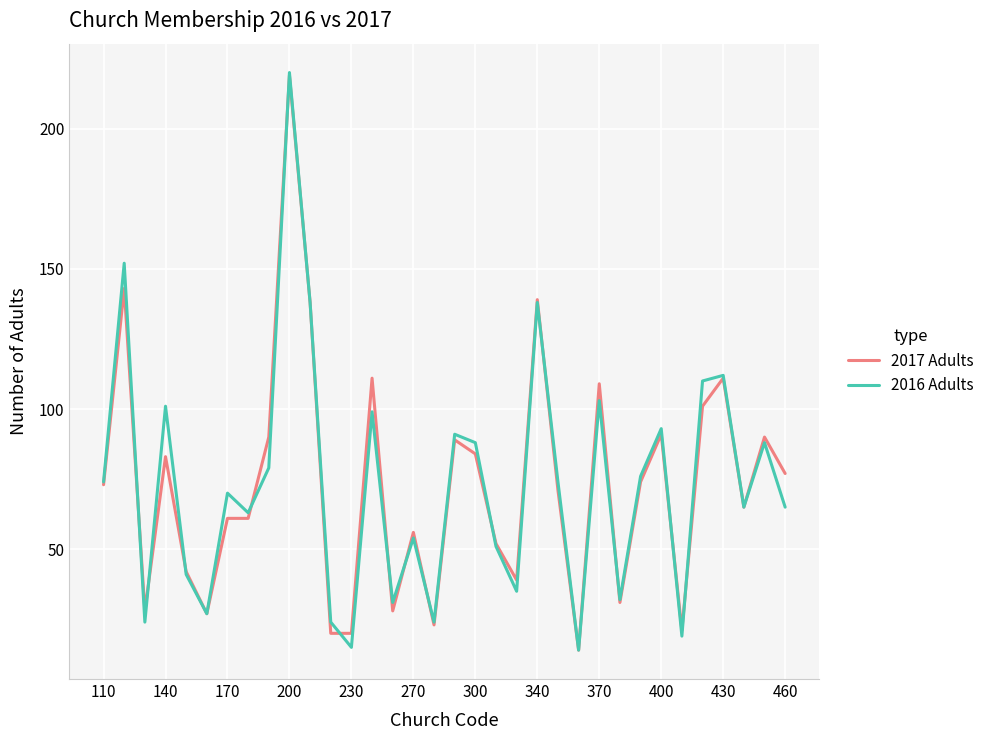

What is the minimum value for 2017 Adults?

14